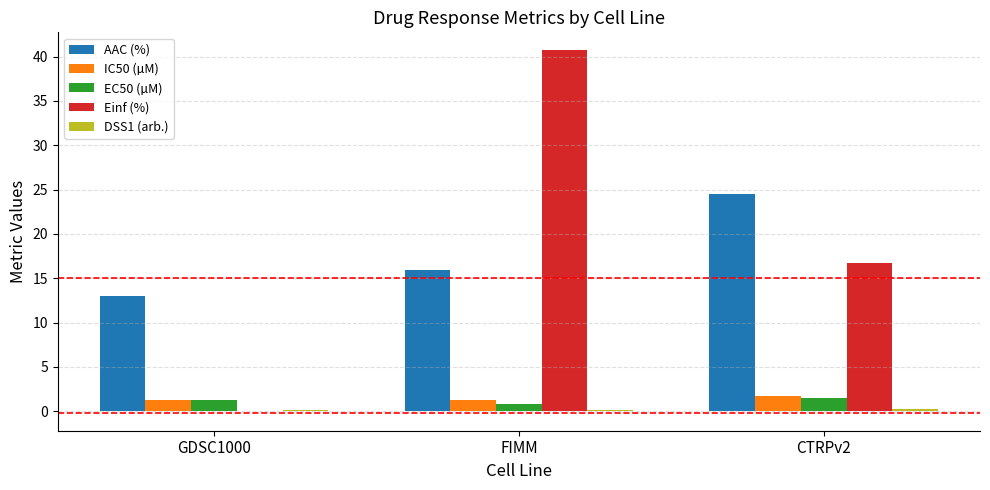

Where does the AAC (%) series first go above 15?

FIMM